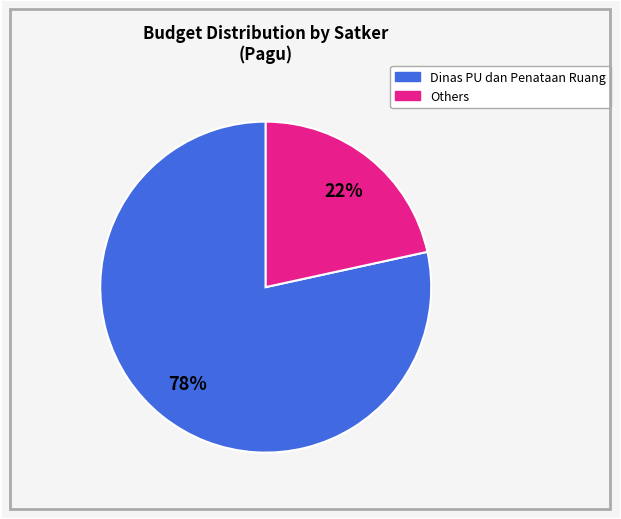

To the nearest percent, what is the average slice percentage?

50%